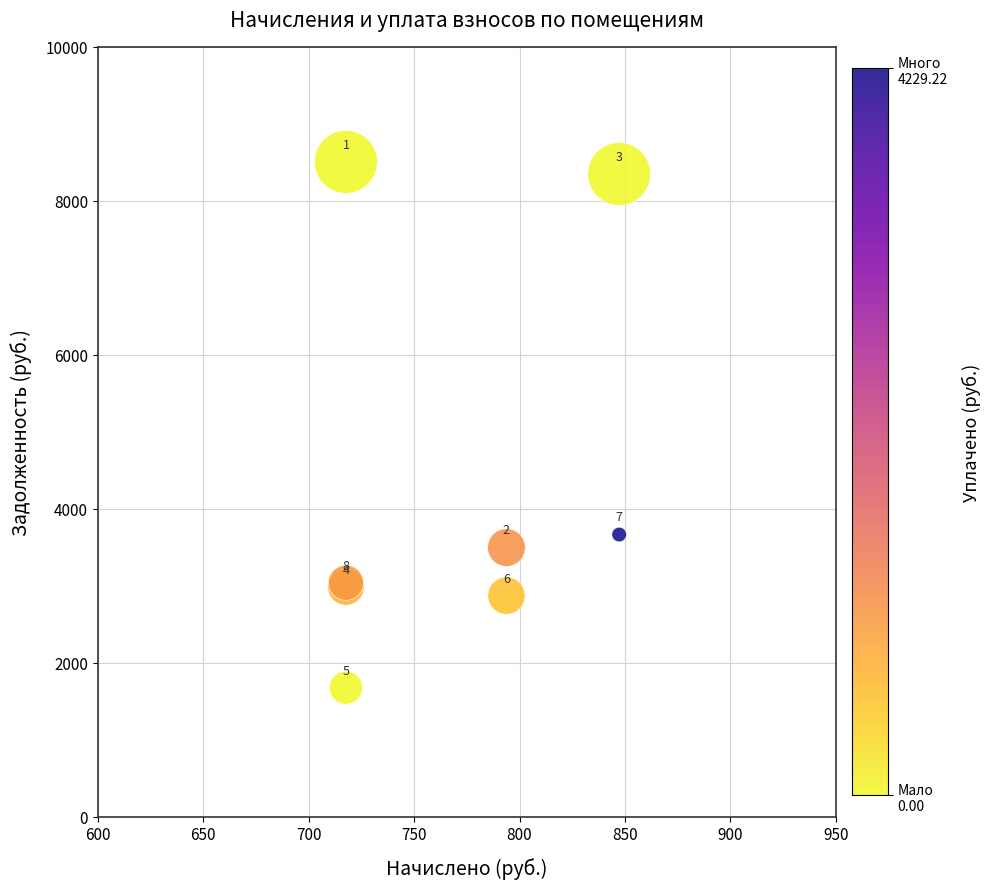

What Y value in the scatter plot is closest to 5090?

3664.4